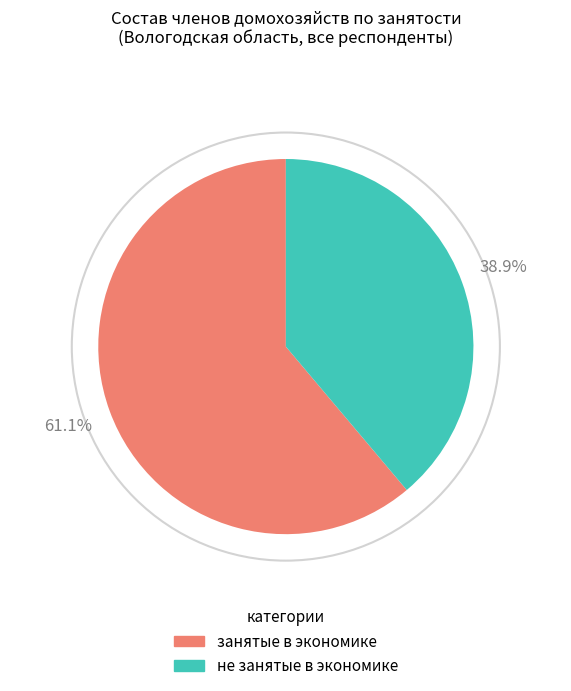

Is there a majority slice in this chart?

Yes